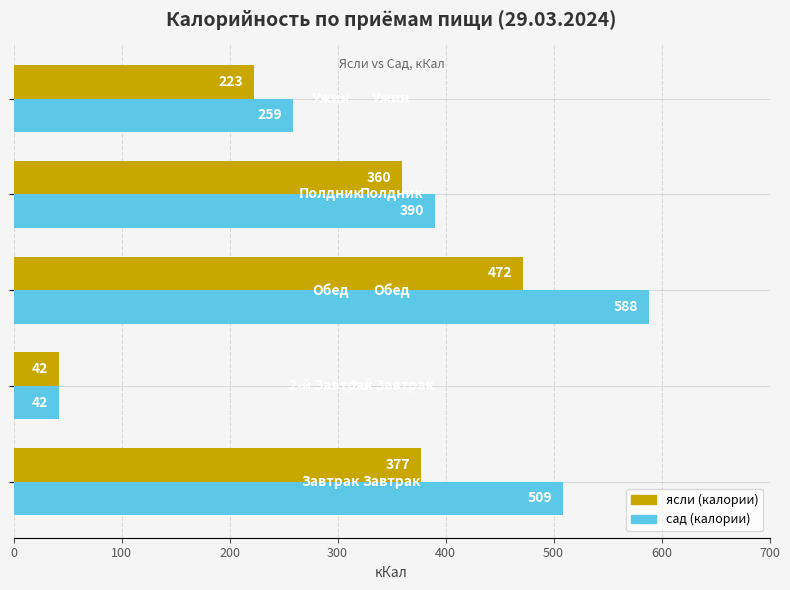

What is the average value of the ясли (калории) series?

295